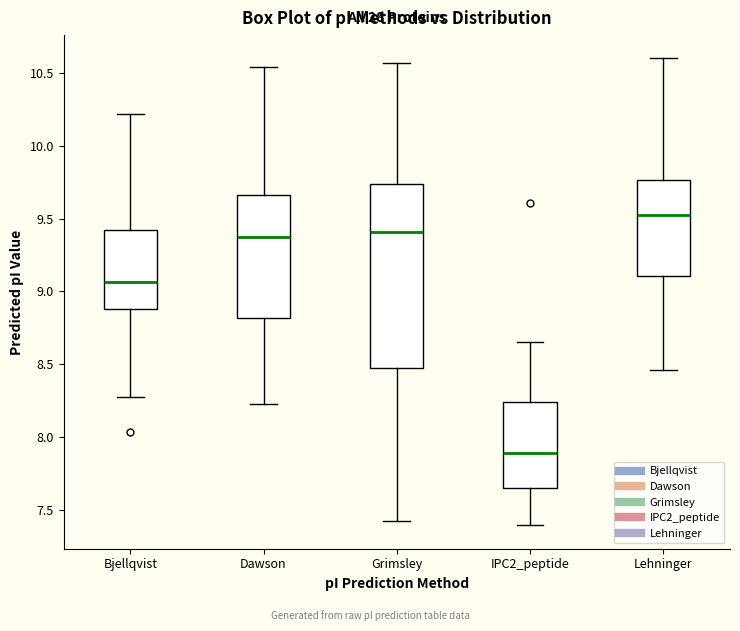

Reading left to right, read every box against the y-axis: the position of its median line, the range the box covers, and the ends of its whiskers. The values are not printed on the chart, so give them approximately, as read against the axis.

Bjellqvist: median 9.05, box 8.90 to 9.40, whiskers 8.25 to 10.20
Dawson: median 9.40, box 8.80 to 9.65, whiskers 8.25 to 10.55
Grimsley: median 9.40, box 8.50 to 9.75, whiskers 7.40 to 10.55
IPC2_peptide: median 7.90, box 7.65 to 8.25, whiskers 7.40 to 8.65
Lehninger: median 9.50, box 9.10 to 9.75, whiskers 8.45 to 10.60